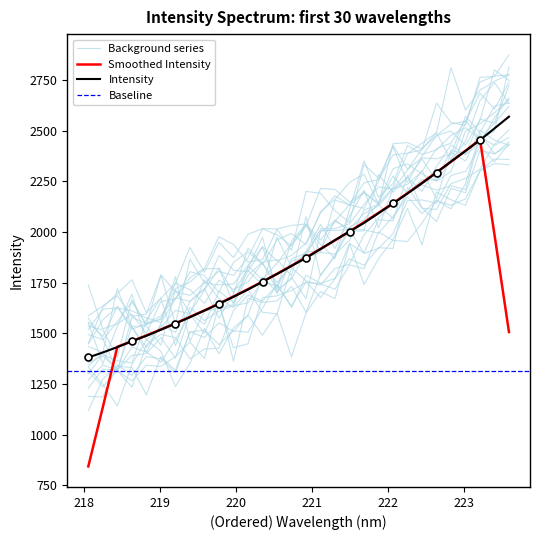

What is the sum of all values?

56903.6